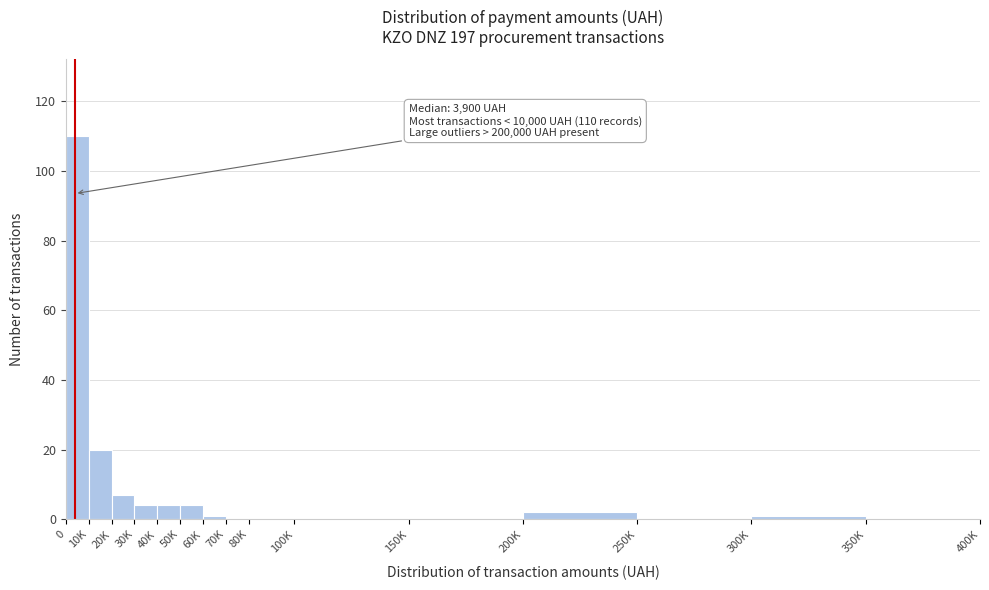

Reading right to left, transcribe all the data shown in this chart.

350K=0	300K=1	250K=0	200K=2	150K=0	100K=0	80K=0	70K=0	60K=1	50K=4	40K=4	30K=4	20K=7	10K=20	0=110